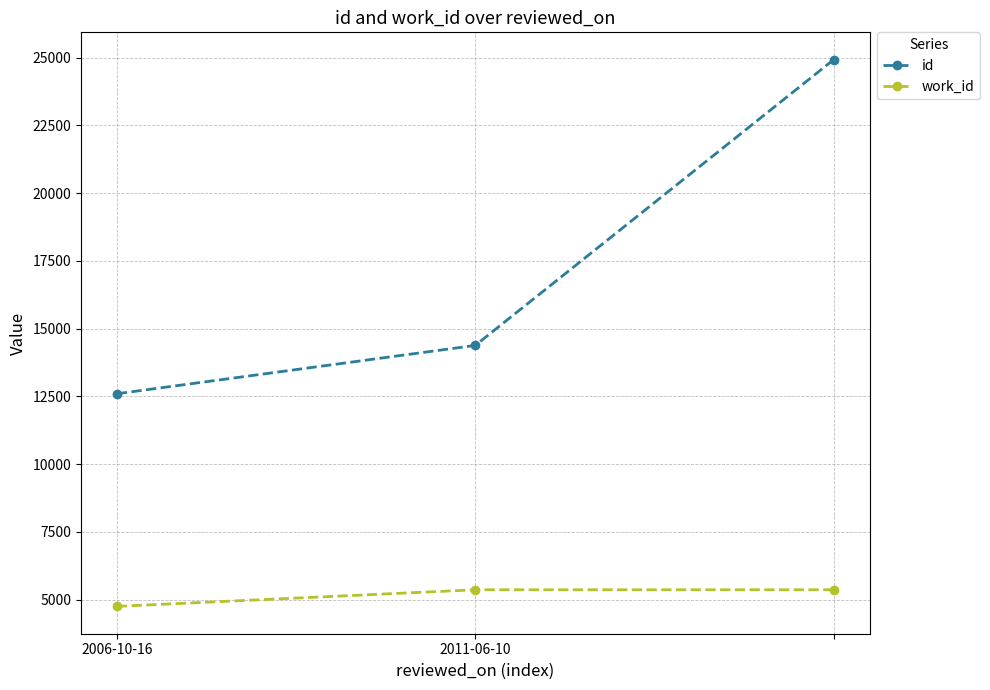

How many values in the work_id series are below 5366?

1